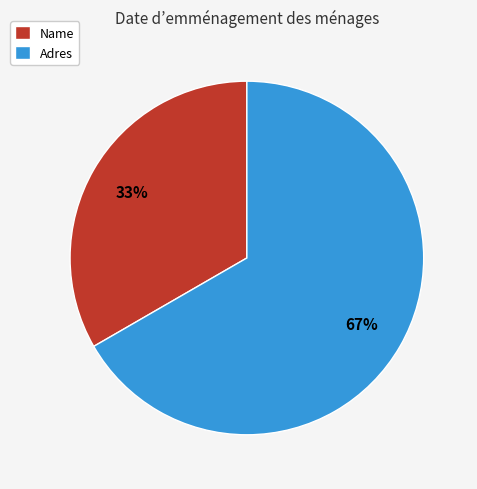

How many segments does this pie chart have?

2